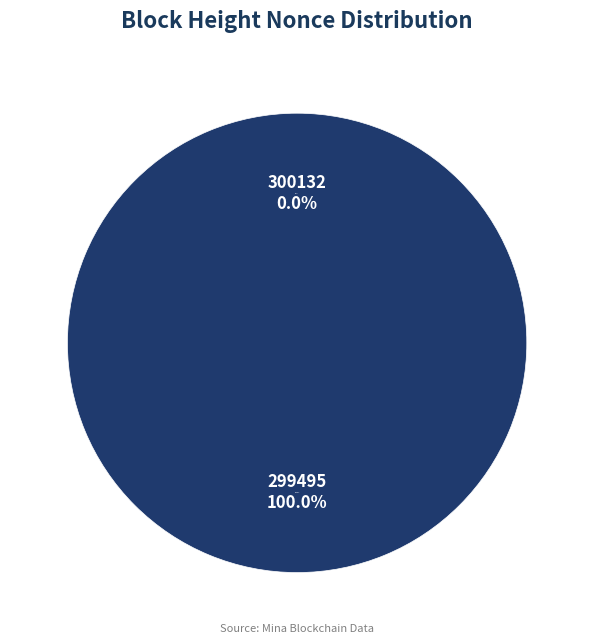

How many slices are in this pie chart?

2